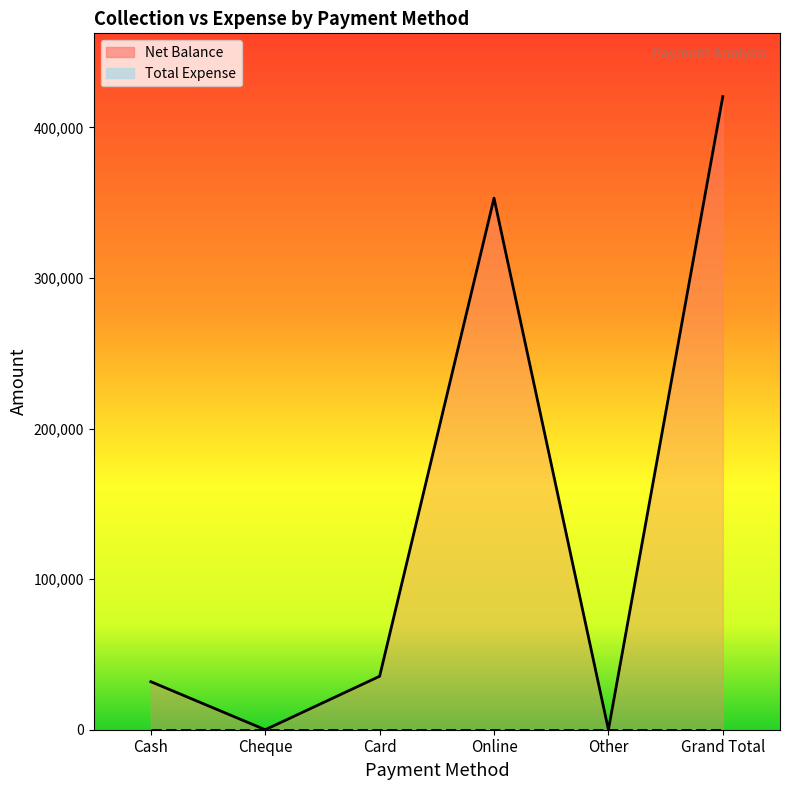

How many values in Net Balance are above zero?

4